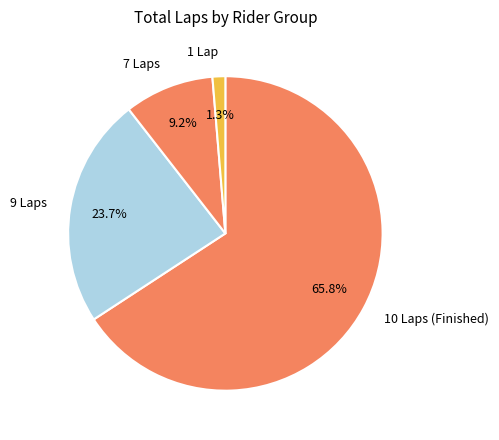

Which has a higher value, 10 Laps (Finished) or 7 Laps?

10 Laps (Finished)